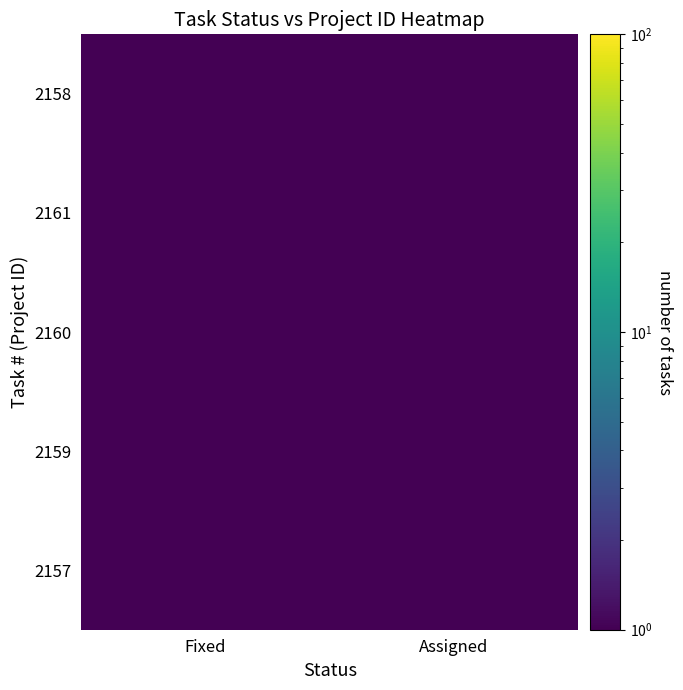

Which category has the lowest value across all series?

Assigned